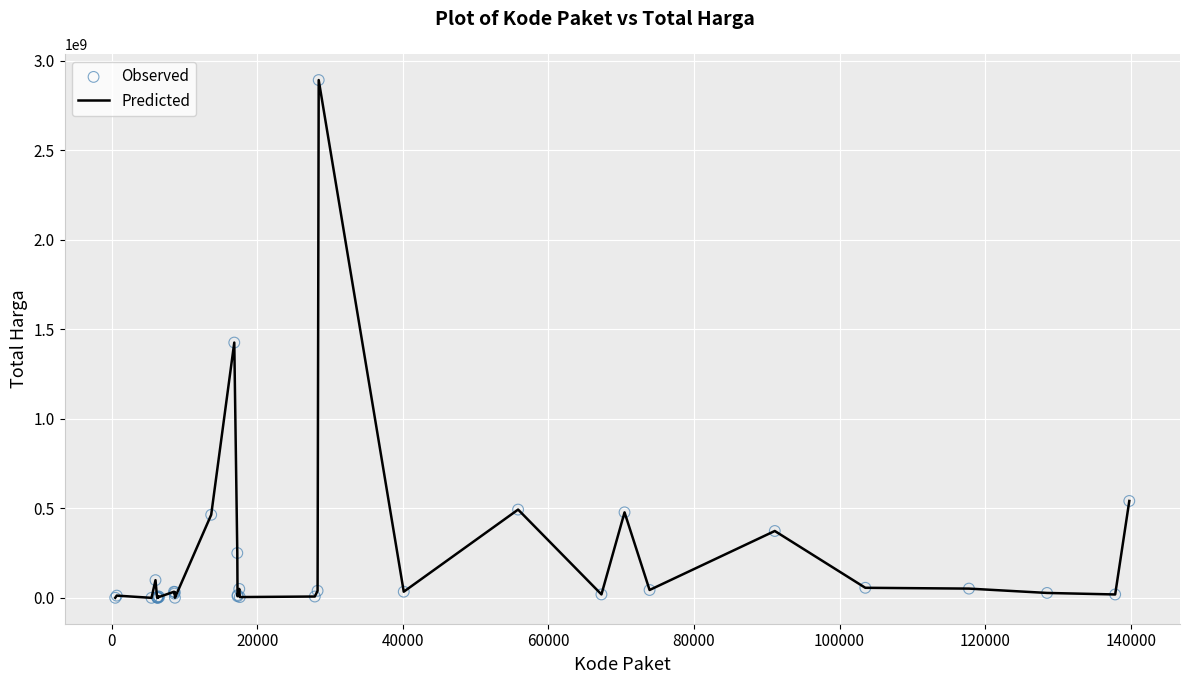

What is the greatest value displayed?

2892122000